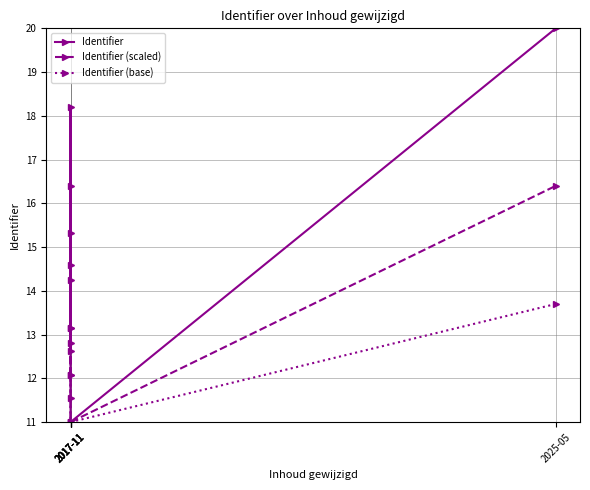

Rank the series by their average value, from highest to lowest.

Identifier, Identifier (scaled), Identifier (base)